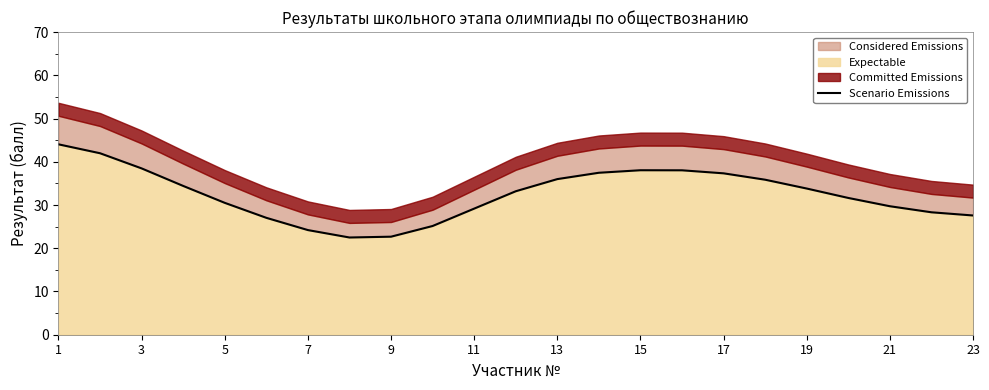

How many data points are above 33?

12